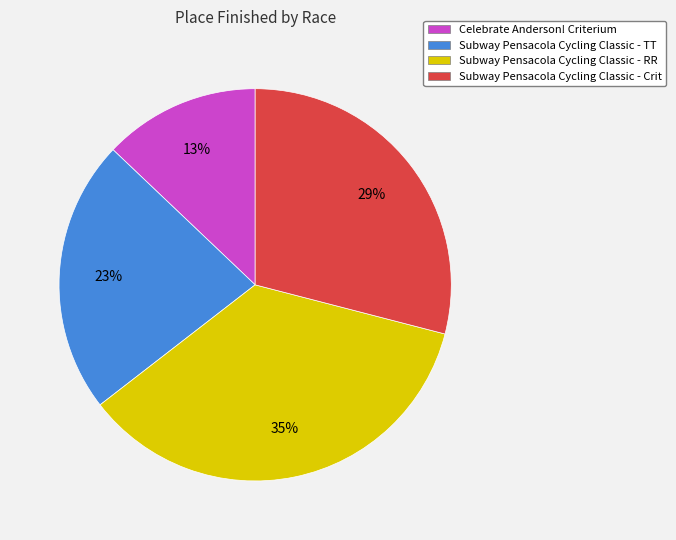

Which category has the biggest portion of the pie?

Subway Pensacola Cycling Classic - RR